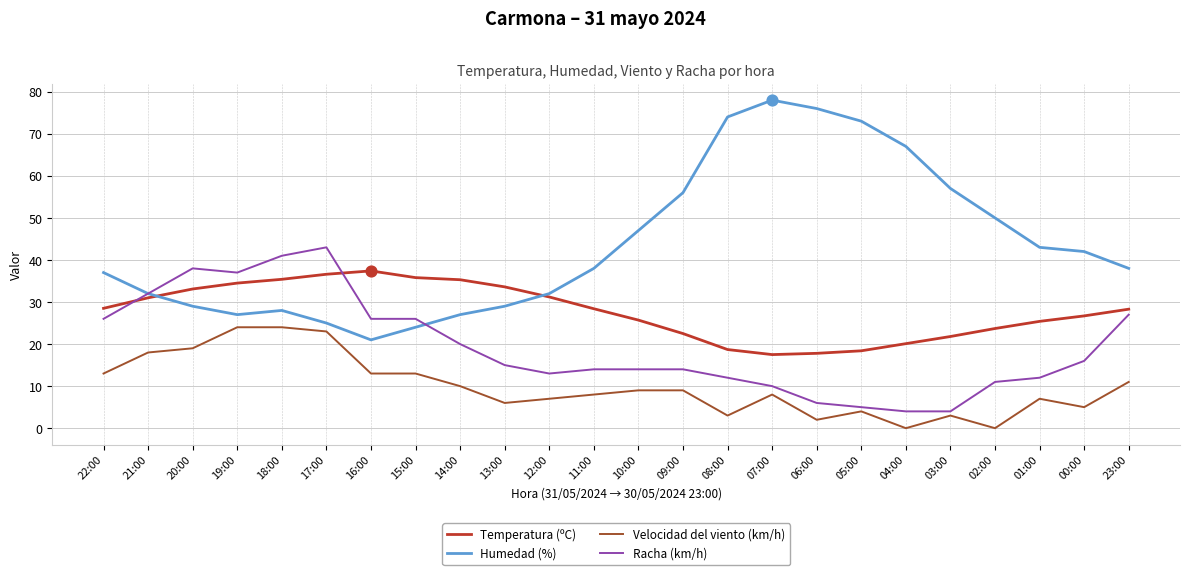

Which series has the largest total across all categories?

Humedad (%)